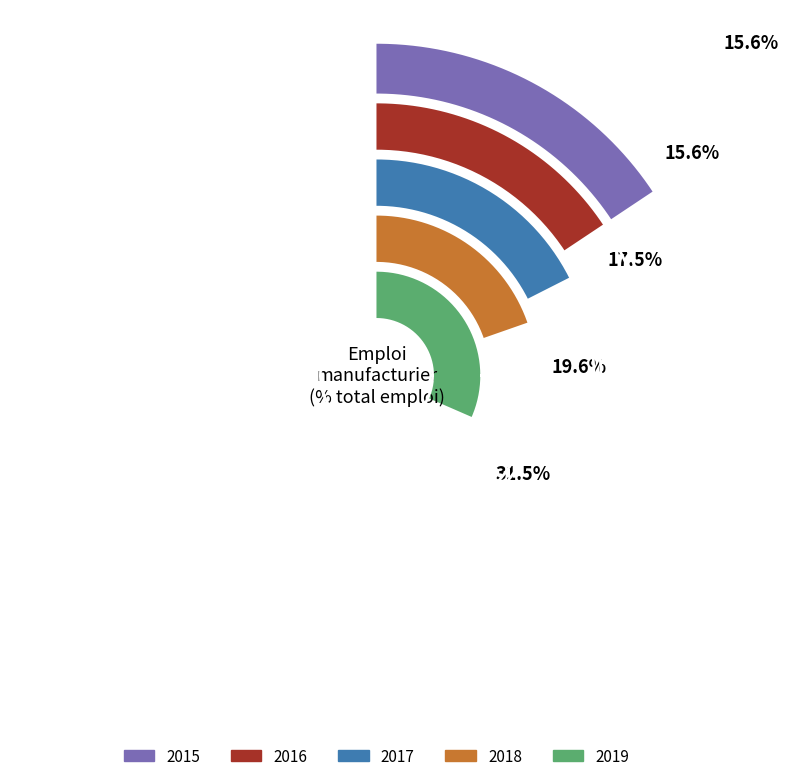

What is the smallest slice in the pie chart?

2015